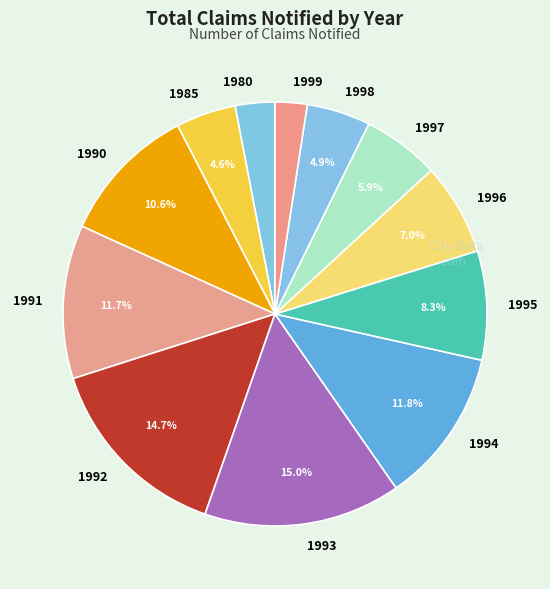

What percentage is NOT represented by 1995?

91.7%